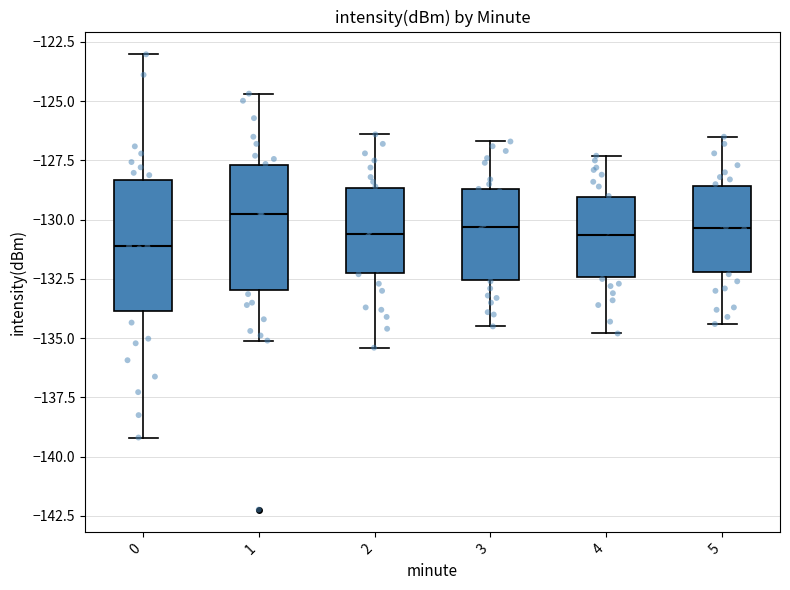

Reading left to right, transcribe this box plot: for each box, give where its median line is, the range the box spans, and where its two whiskers end, as read against the y-axis. The values are not printed on the chart, so give them approximately, as read against the axis.

0: median -131.0, box -134.0 to -128.5, whiskers -139.0 to -123.0
1: median -130.0, box -133.0 to -127.5, whiskers -135.0 to -124.5
2: median -130.5, box -132.0 to -128.5, whiskers -135.5 to -126.5
3: median -130.5, box -132.5 to -128.5, whiskers -134.5 to -126.5
4: median -130.5, box -132.5 to -129.0, whiskers -135.0 to -127.5
5: median -130.5, box -132.0 to -128.5, whiskers -134.5 to -126.5